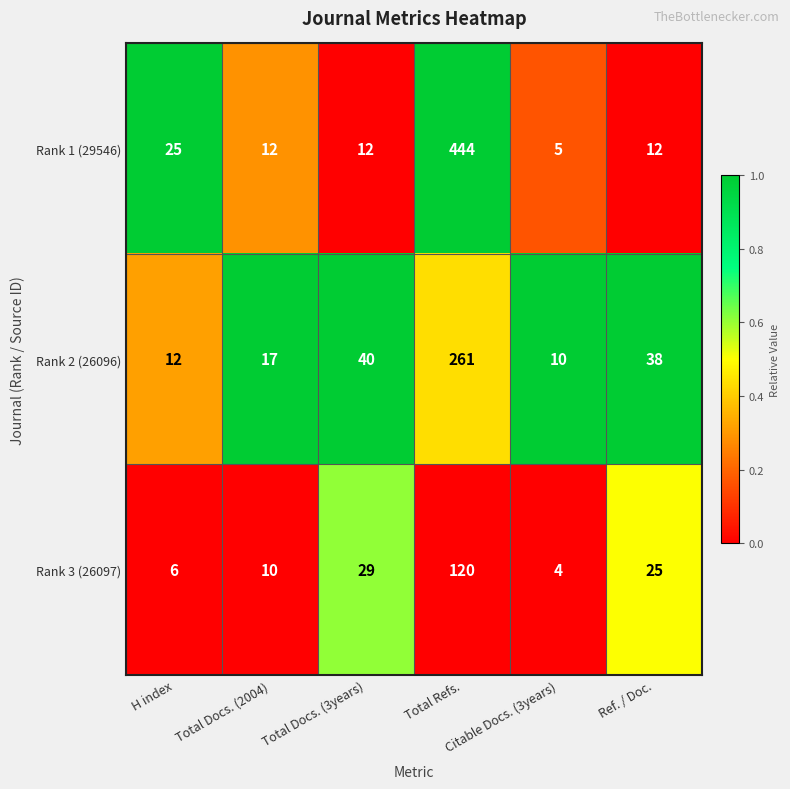

What is the maximum value shown in the chart?

444